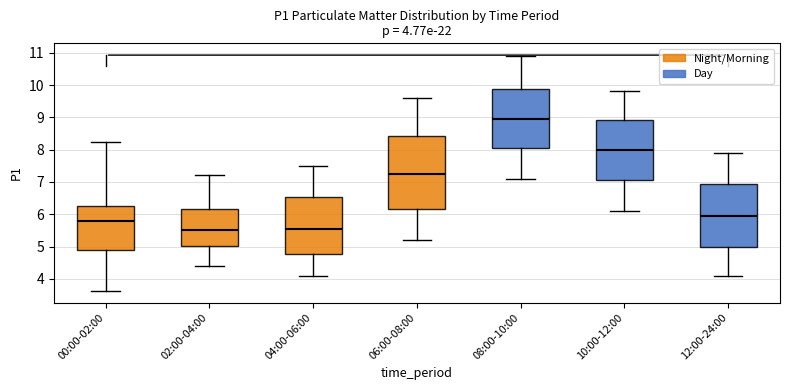

Which box is the tallest, from its lower edge to its upper edge?

06:00-08:00